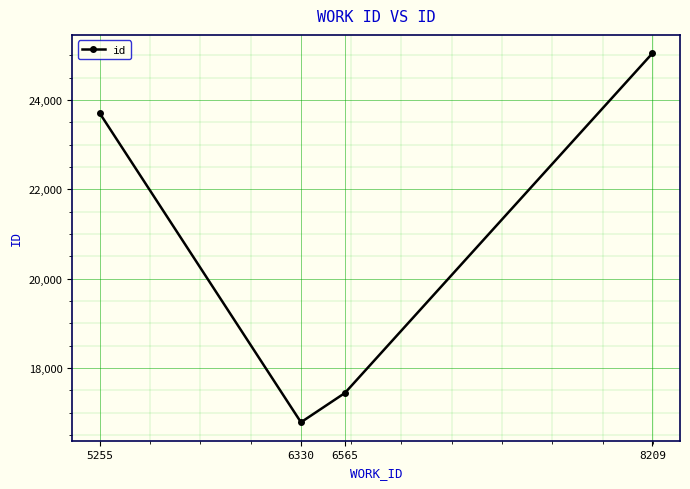

Is it true that the value at 6565 is 7889?

False